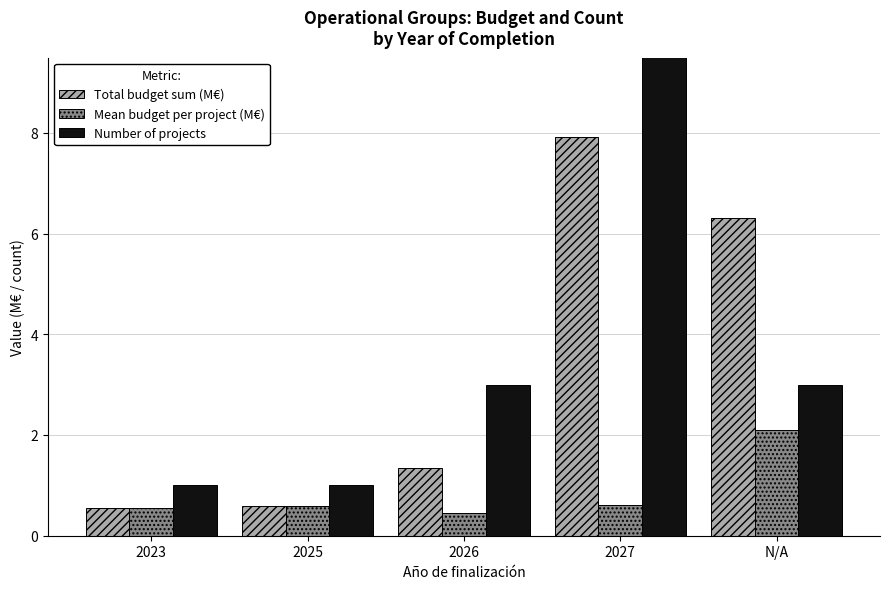

What is the difference between the second highest and minimum values in the Number of projects series?

2.0